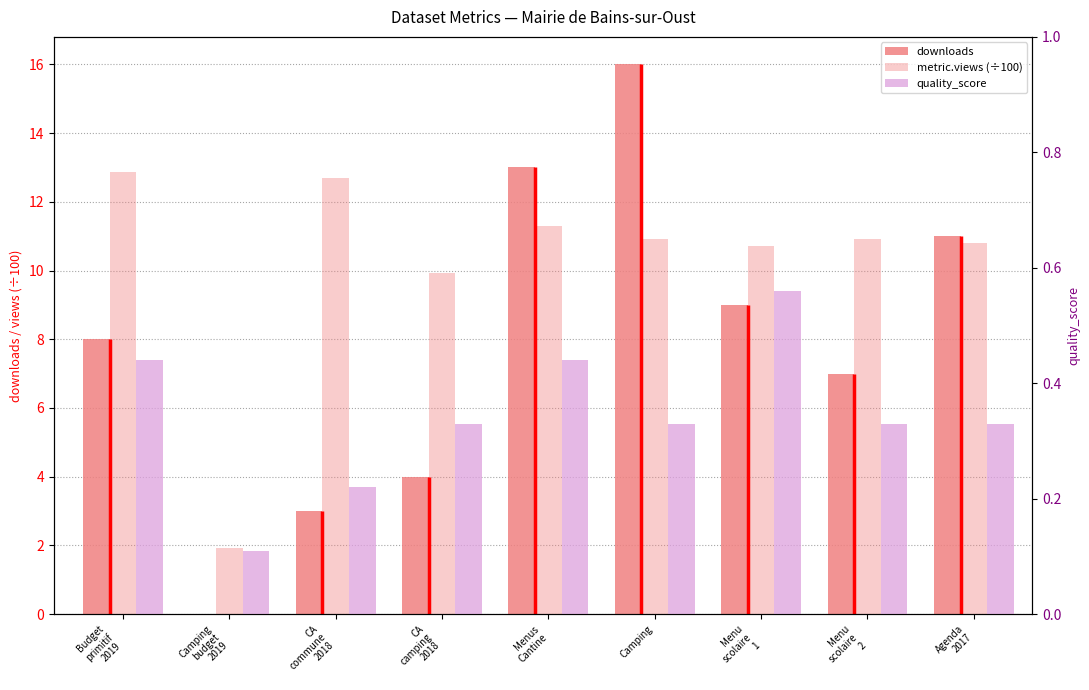

True or false: metric.views (÷100) has a value of 5.1 at Camping.

False